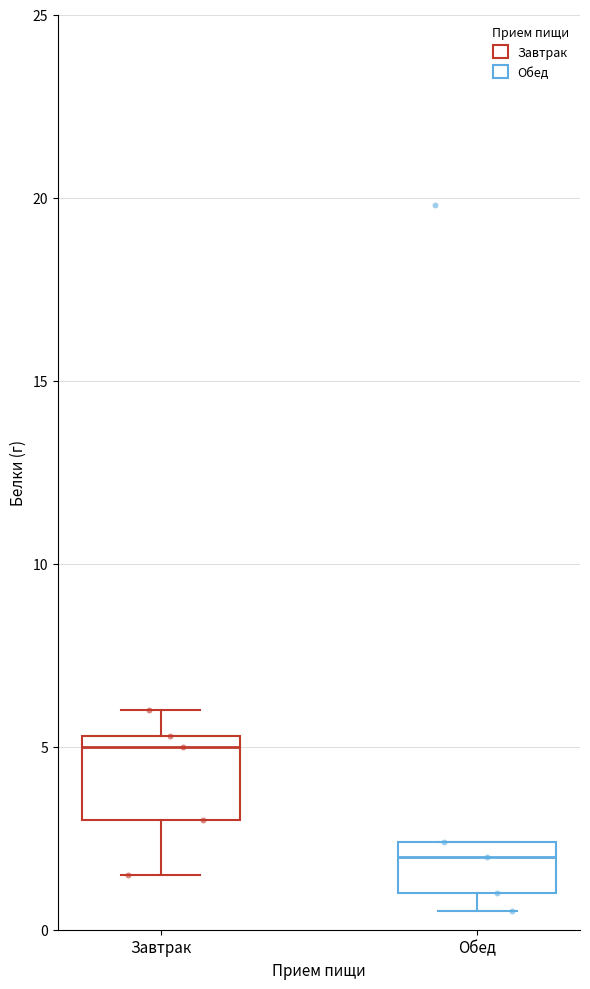

Comparing the boxes themselves (not the whiskers), which one is the tallest?

Завтрак